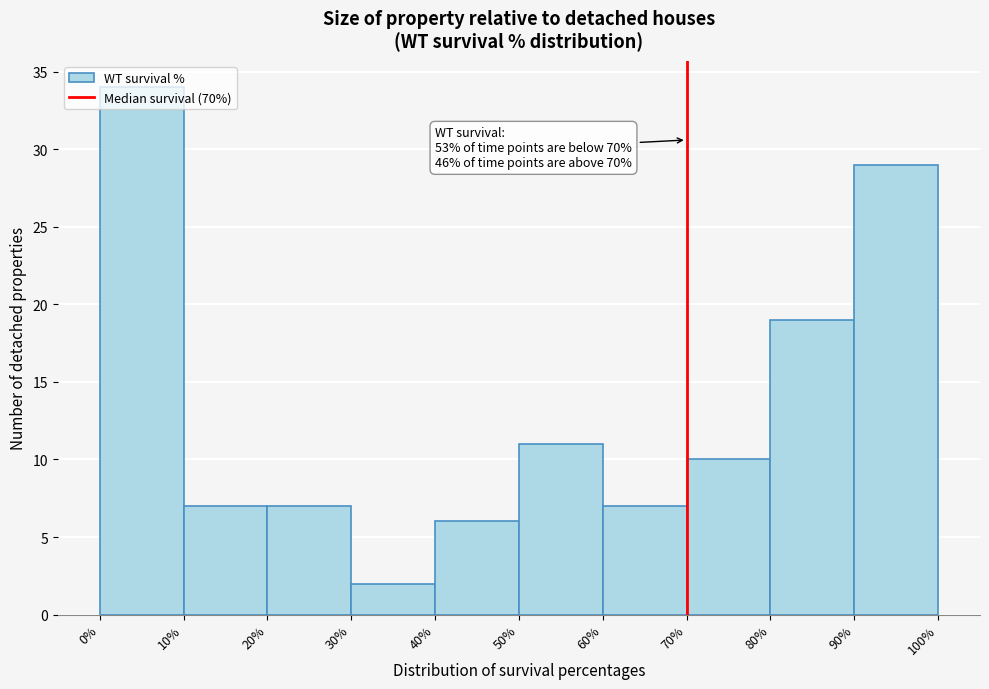

Over which range of the x-axis is the bar tallest?

0% to 10%